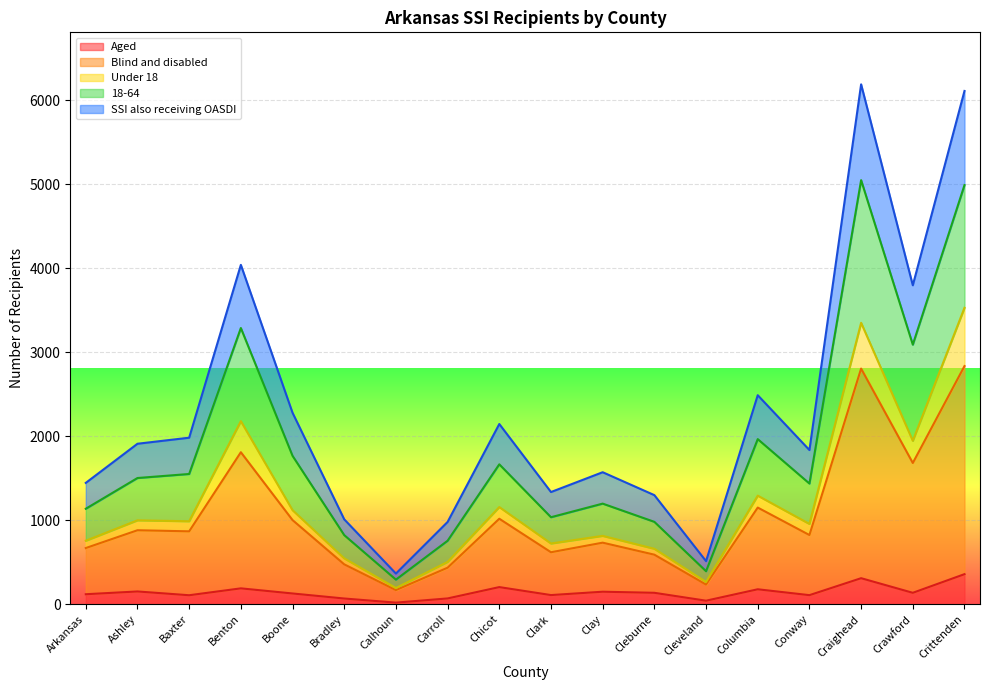

The SSI also receiving OASDI series shows 1209 at Benton. True or false?

False